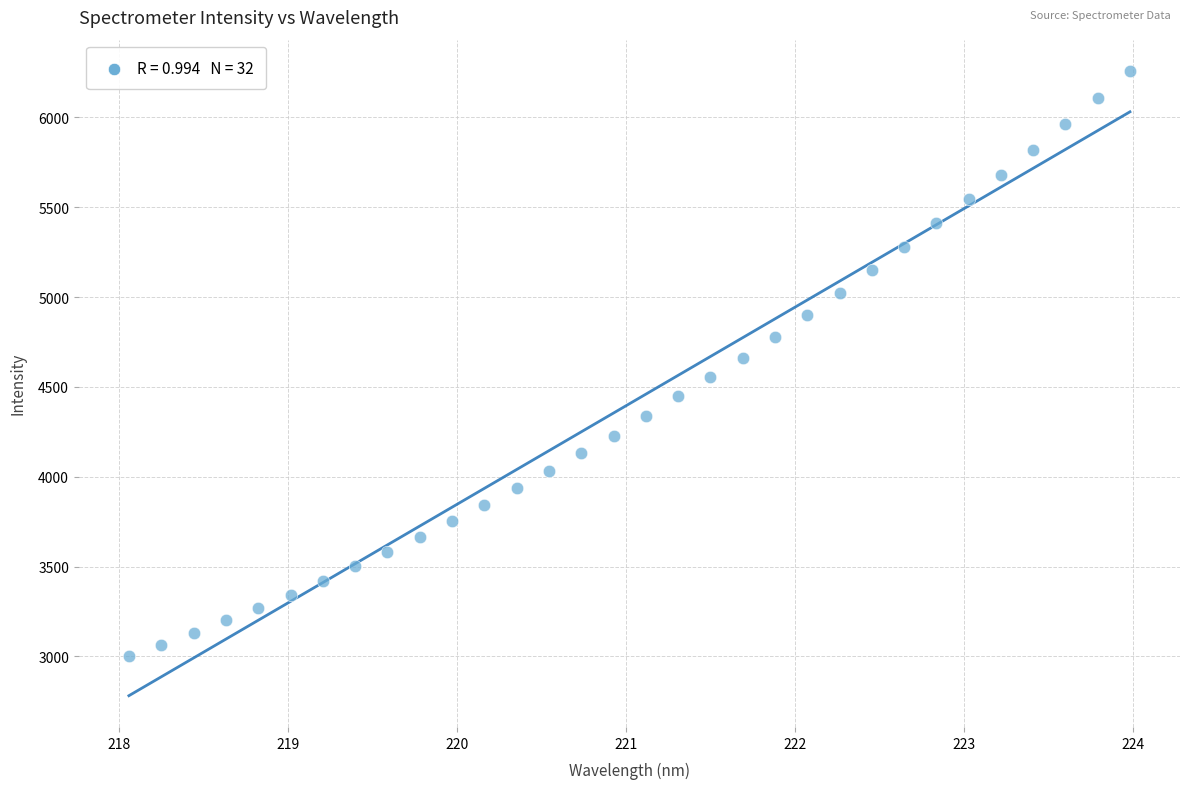

What is the range of Y values (max minus min)?

3258.7